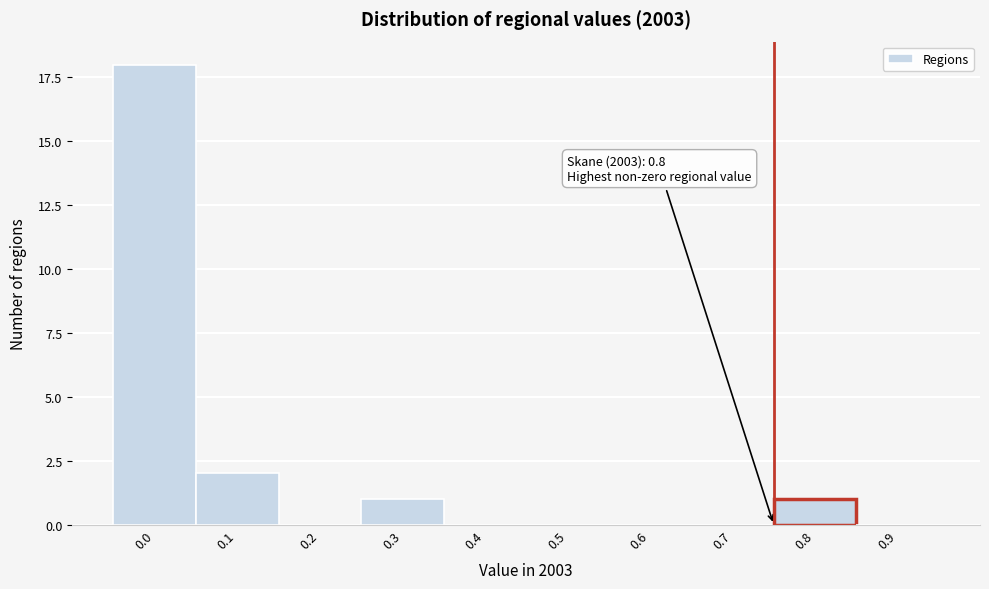

Reading right to left, what are all the values shown in this chart?

0.9=0	0.8=1	0.7=0	0.6=0	0.5=0	0.4=0	0.3=1	0.2=0	0.1=2	0.0=18